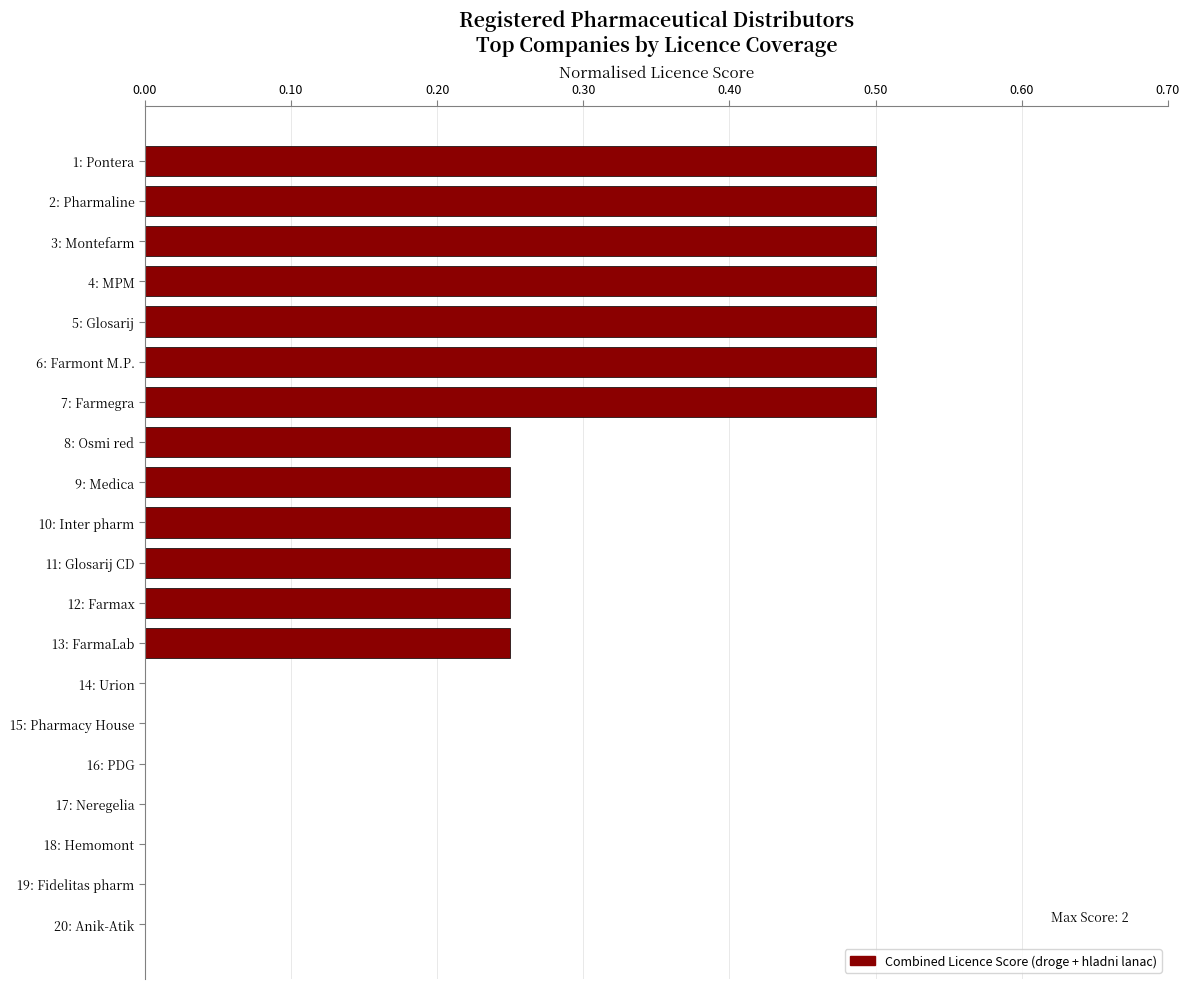

How many categories are shown in the chart?

20